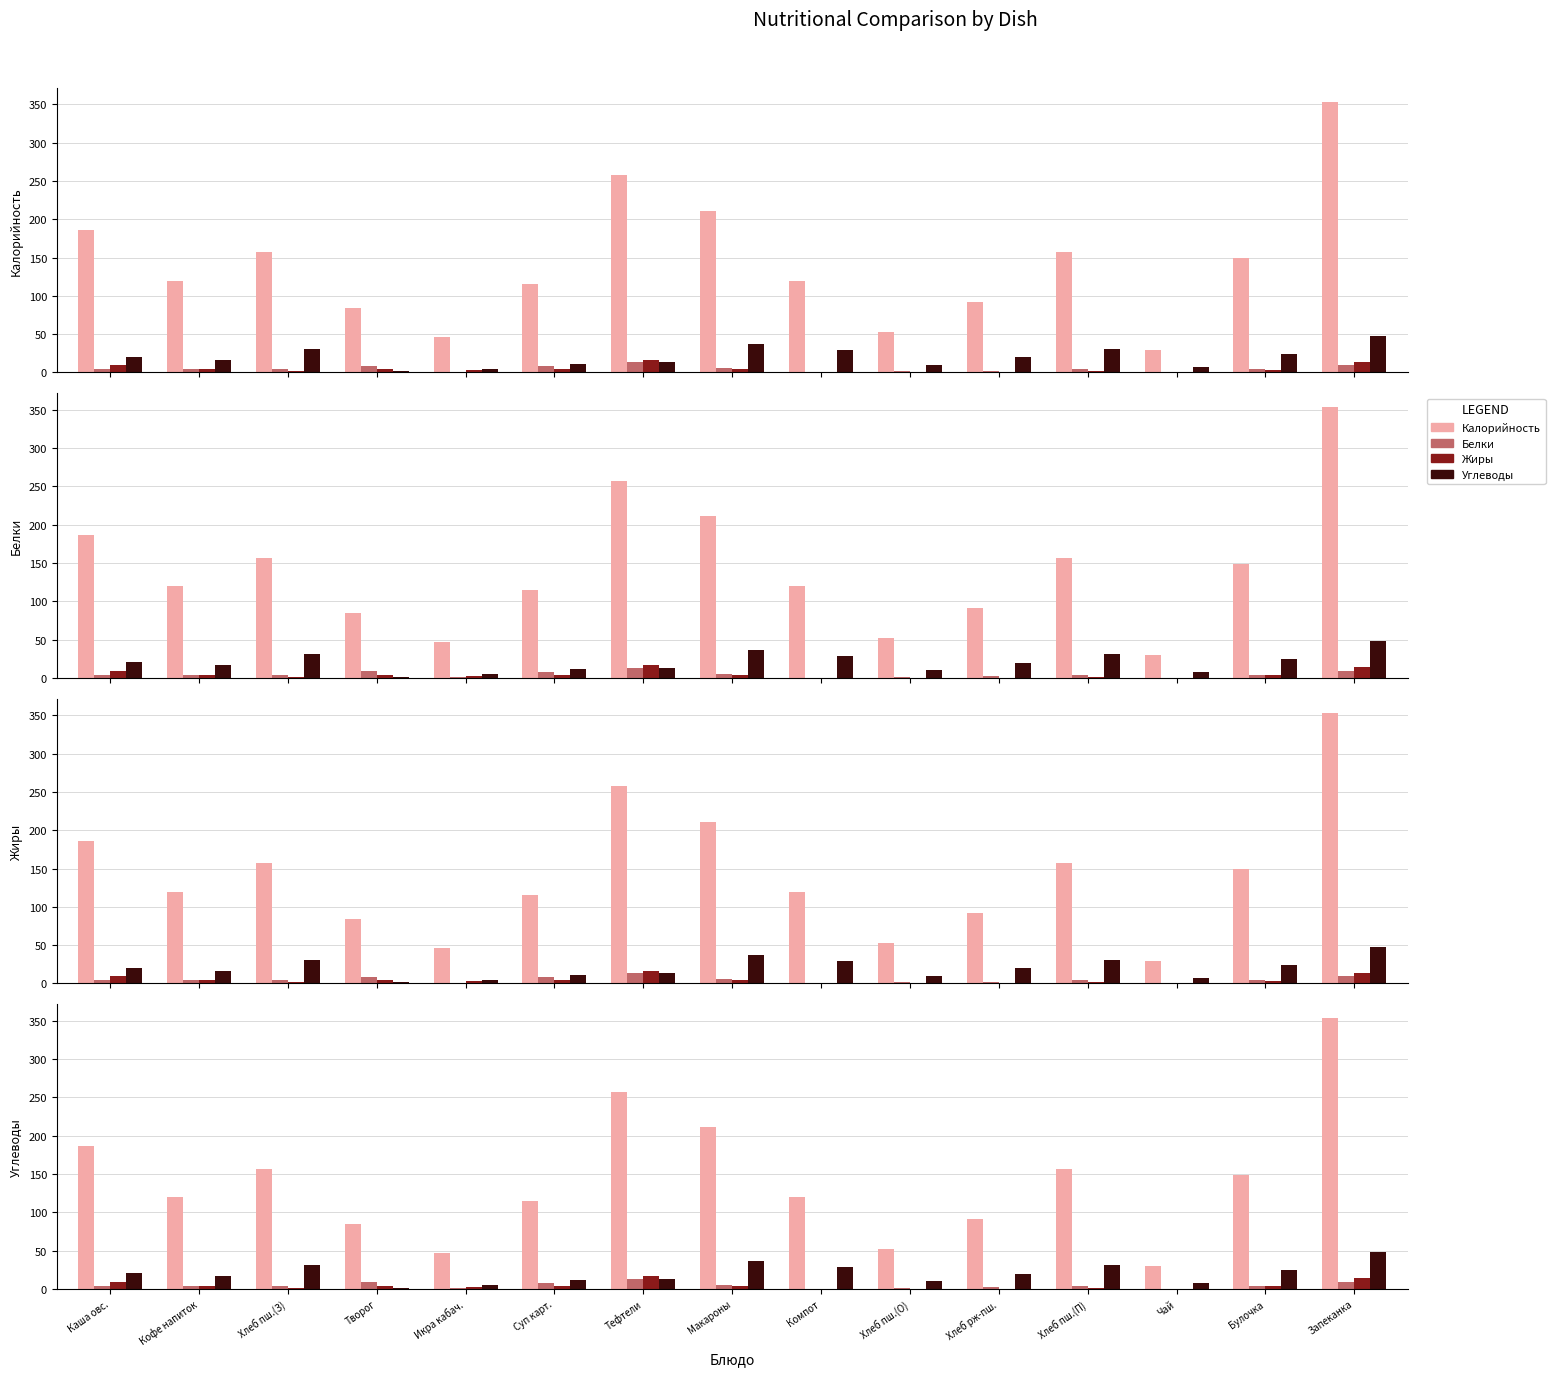

List the series in order of their peak value, highest first.

Калорийность, Углеводы, Жиры, Белки